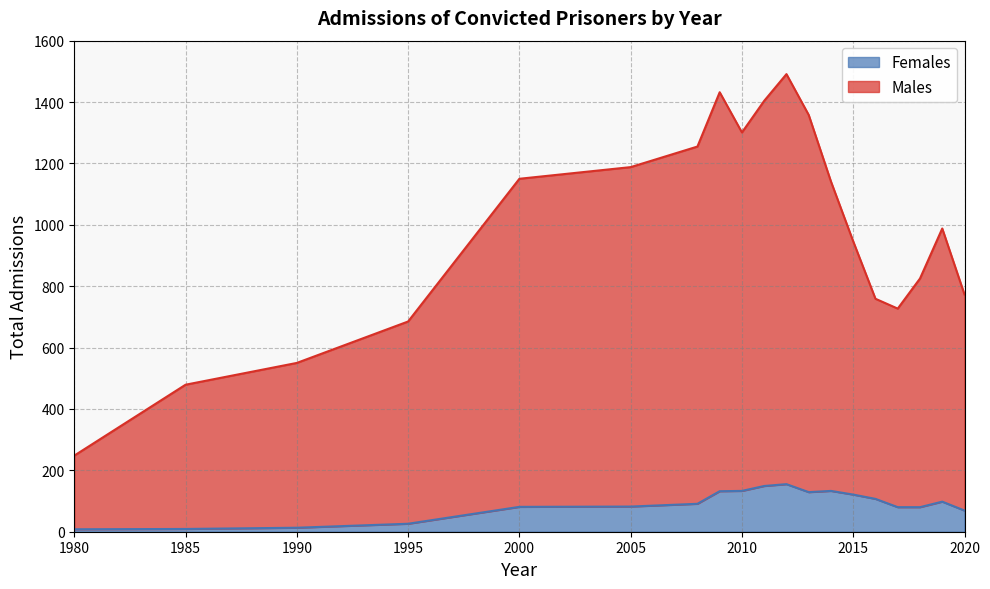

Which label corresponds to the smallest value in the chart?

1980